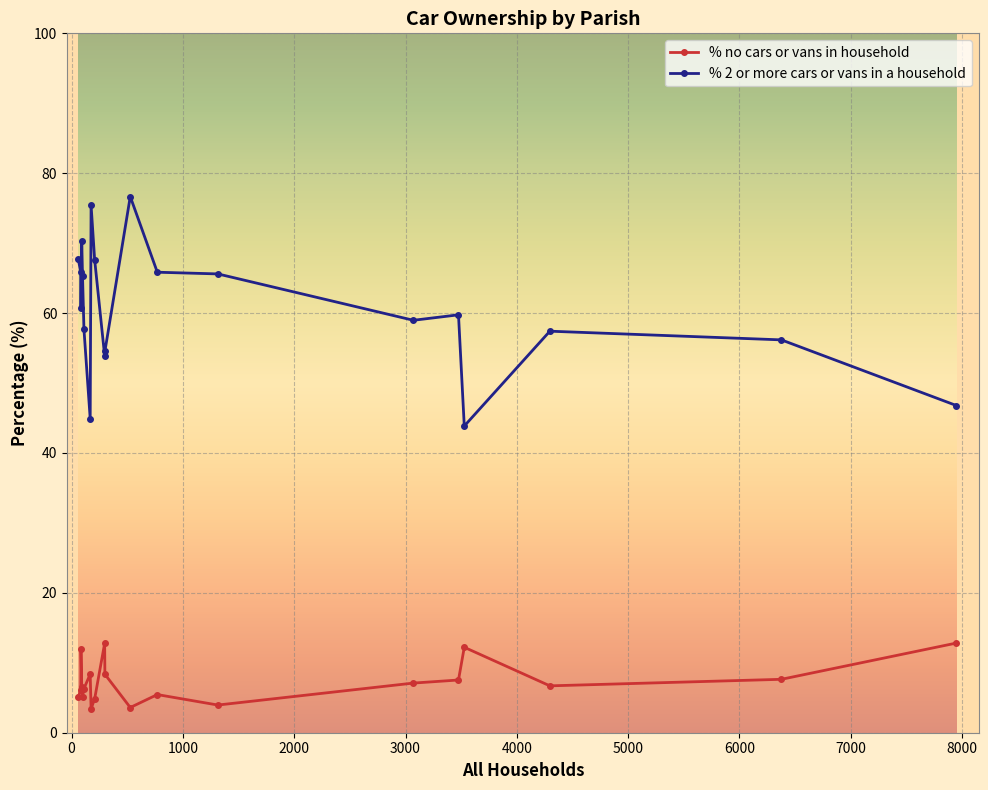

Which series has the largest total across all categories?

% 2 or more cars or vans in a household